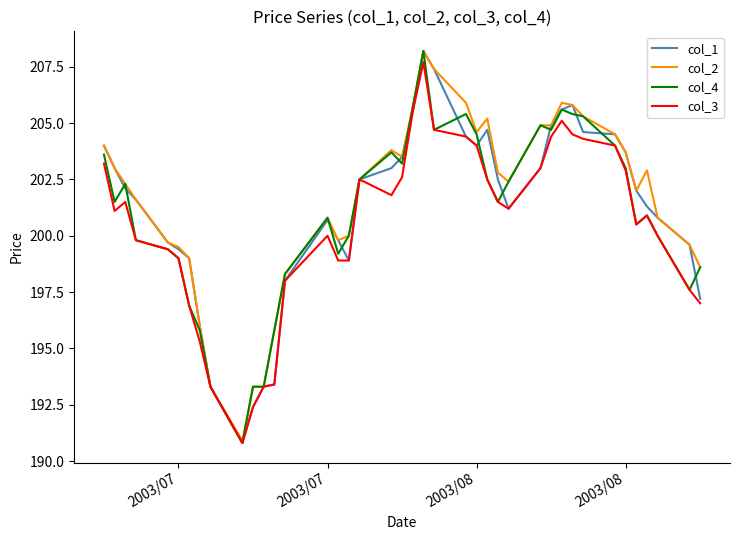

What is the smallest value displayed?

190.8